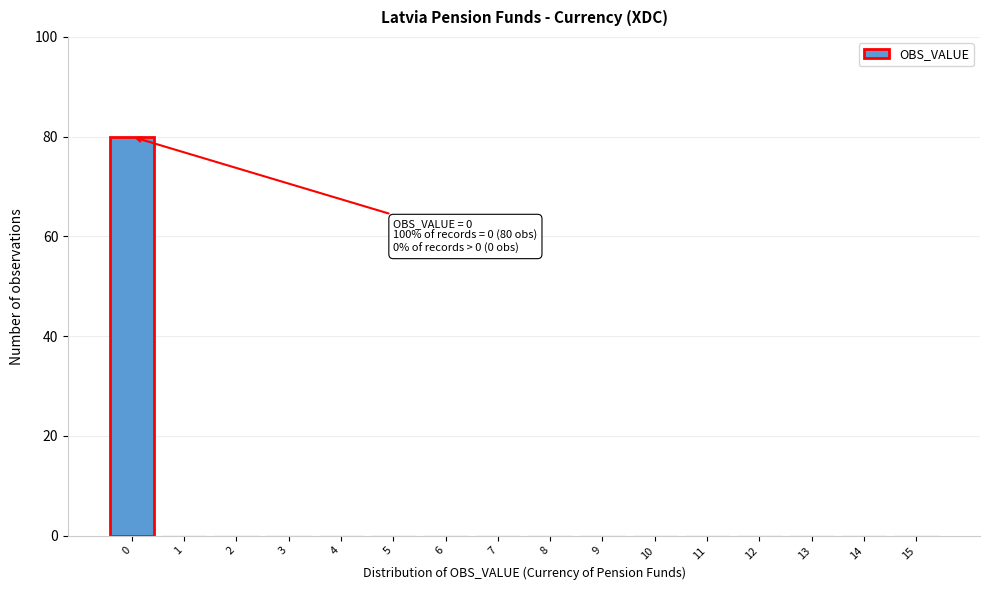

Reading left to right, extract all data points from this chart.

0=80	1=0	2=0	3=0	4=0	5=0	6=0	7=0	8=0	9=0	10=0	11=0	12=0	13=0	14=0	15=0